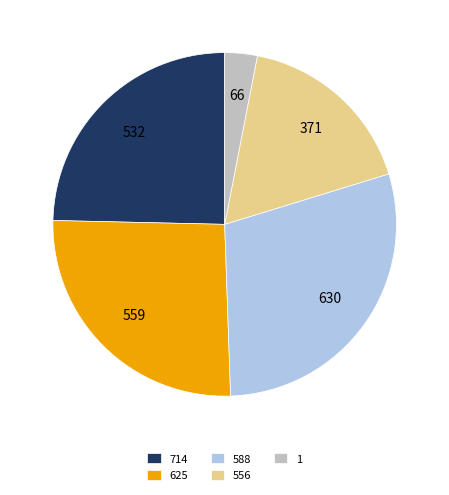

Approximately how many times larger is the value at 714 compared to 1?

8.1